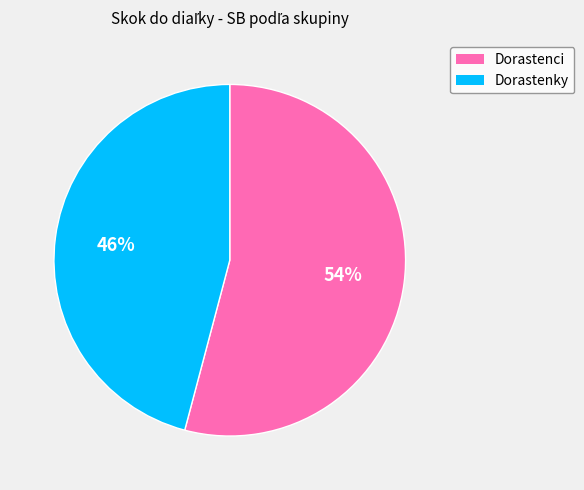

Rank the categories by value from highest to lowest.

Dorastenci, Dorastenky